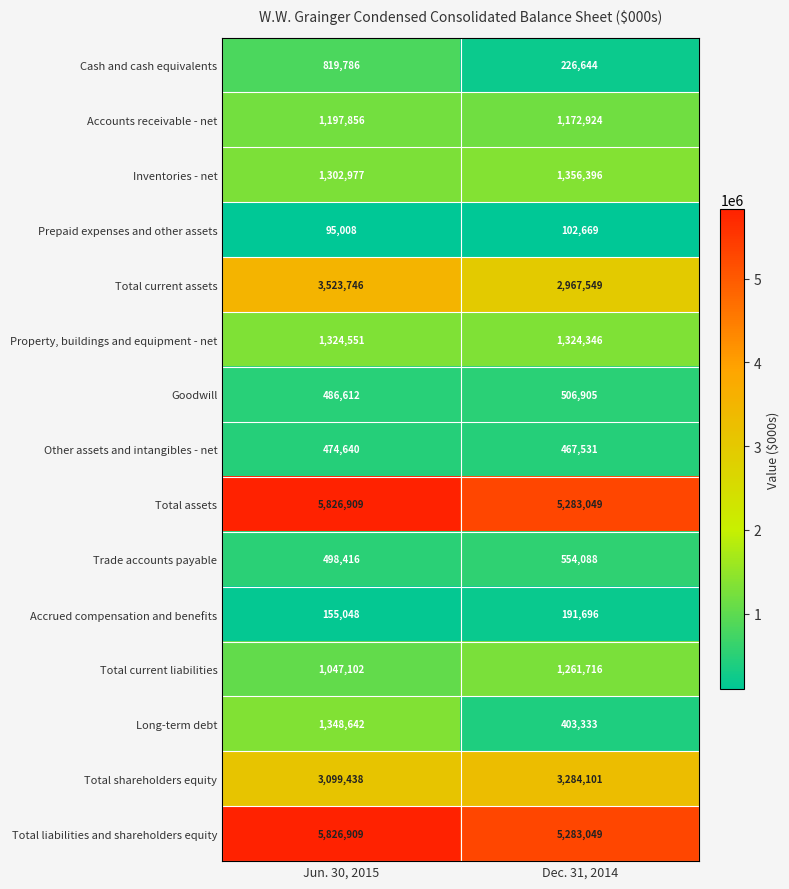

At which category is the sum across all series the highest?

Jun. 30, 2015